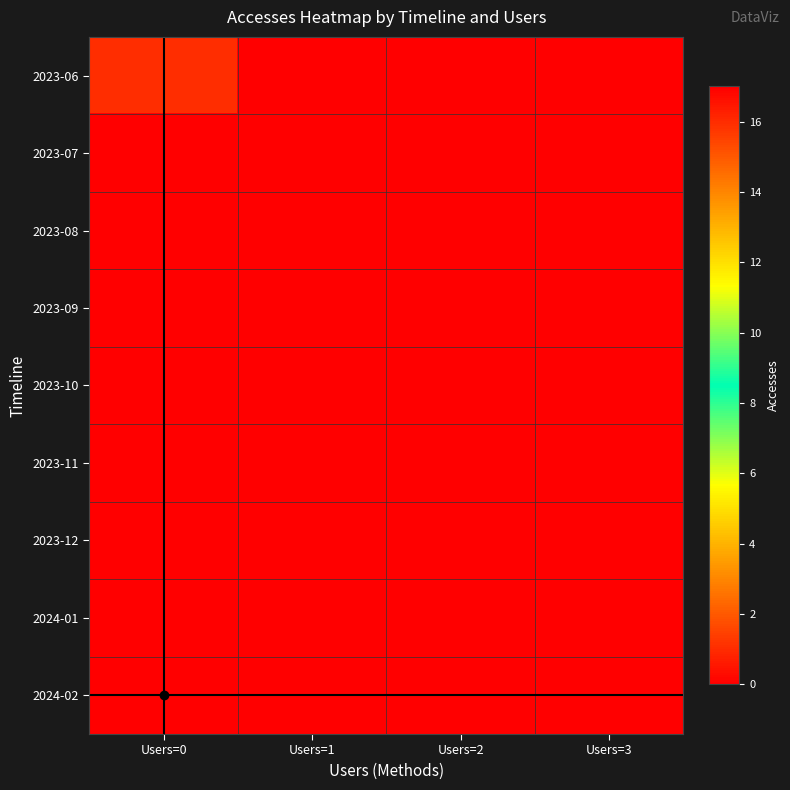

Which has a higher value, Users=3 or Users=2?

Users=3